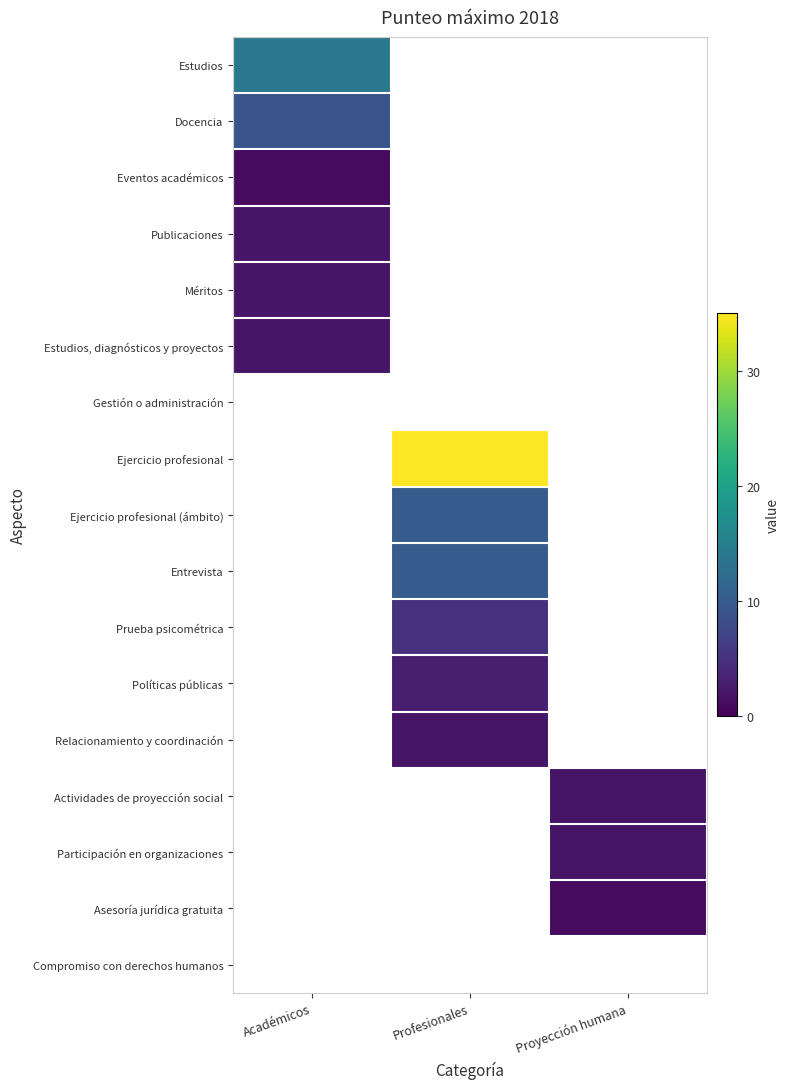

Between Académicos and Profesionales, which is larger?

Profesionales